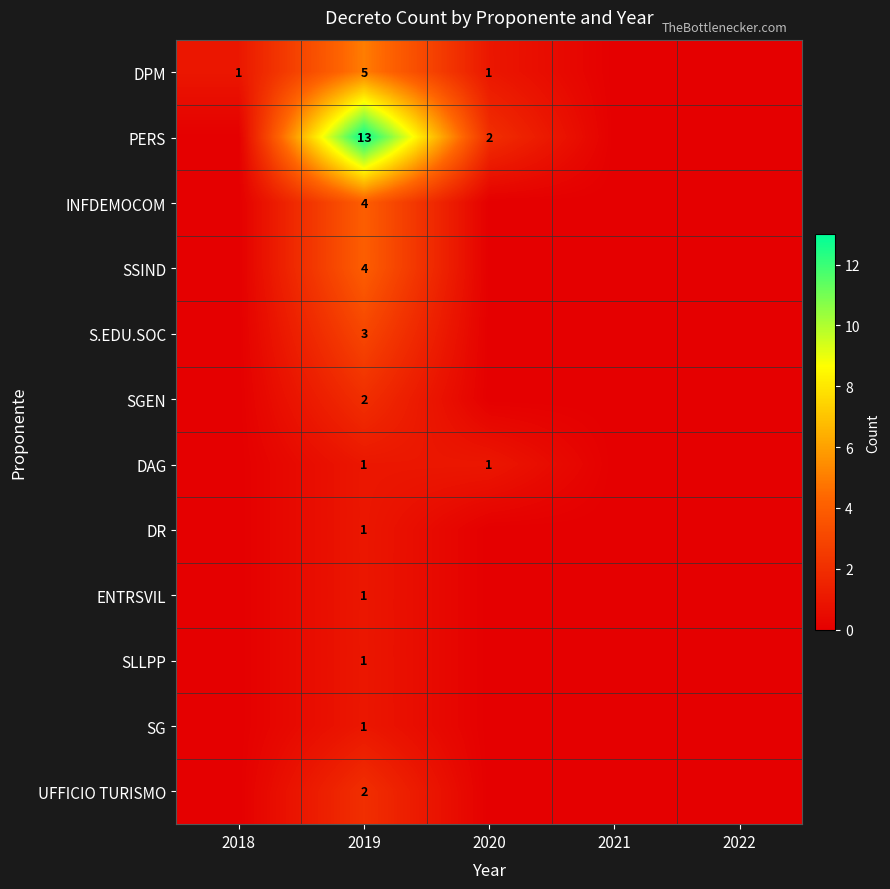

What is the difference between the highest and lowest values at 2019?

12